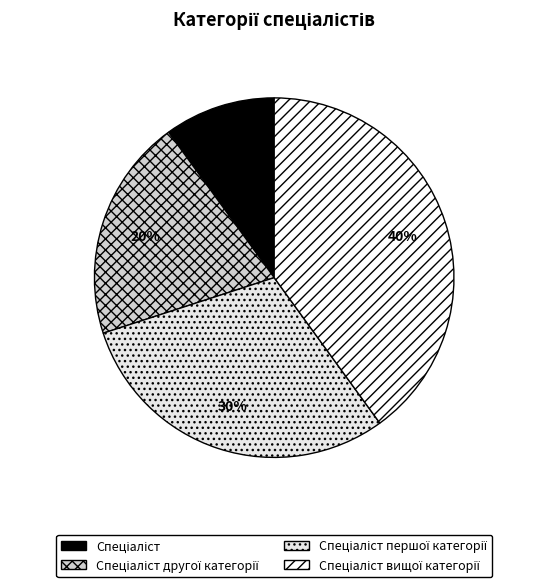

How many segments does this pie chart have?

4